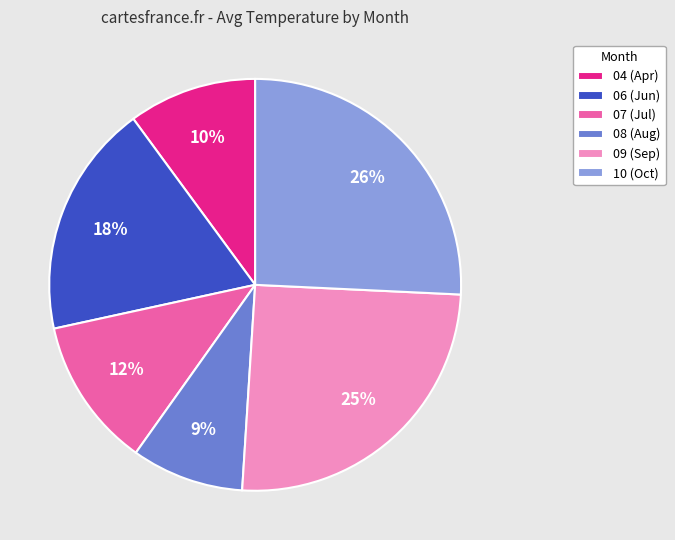

Which has a higher value, 10 (Oct) or 04 (Apr)?

10 (Oct)